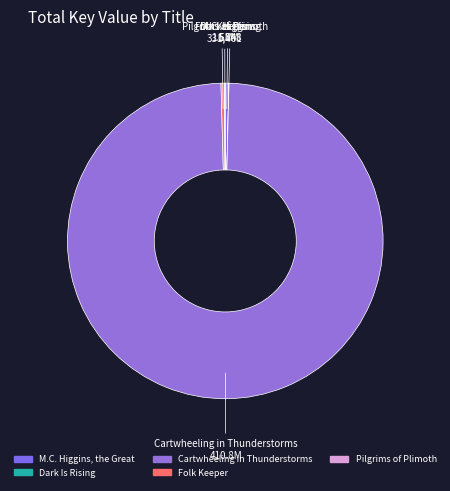

Rank the categories by value from lowest to highest.

Dark Is Rising, Pilgrims of Plimoth, Folk Keeper, M.C. Higgins, the Great, Cartwheeling in Thunderstorms